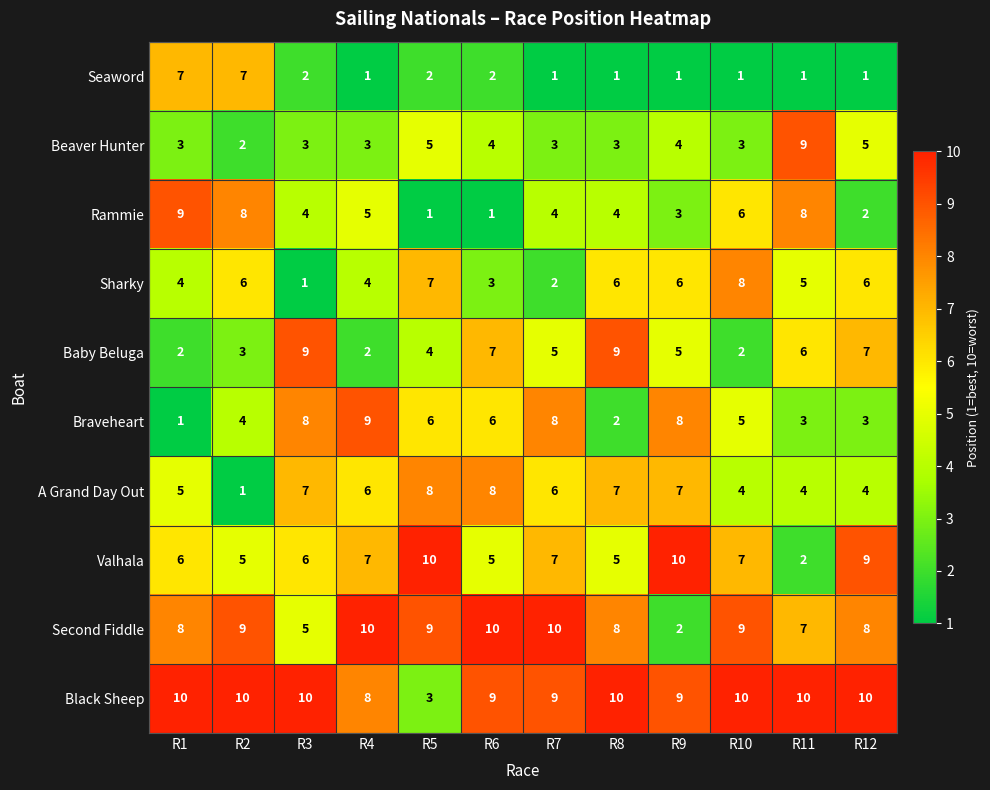

At which label does Braveheart first exceed 6?

R3